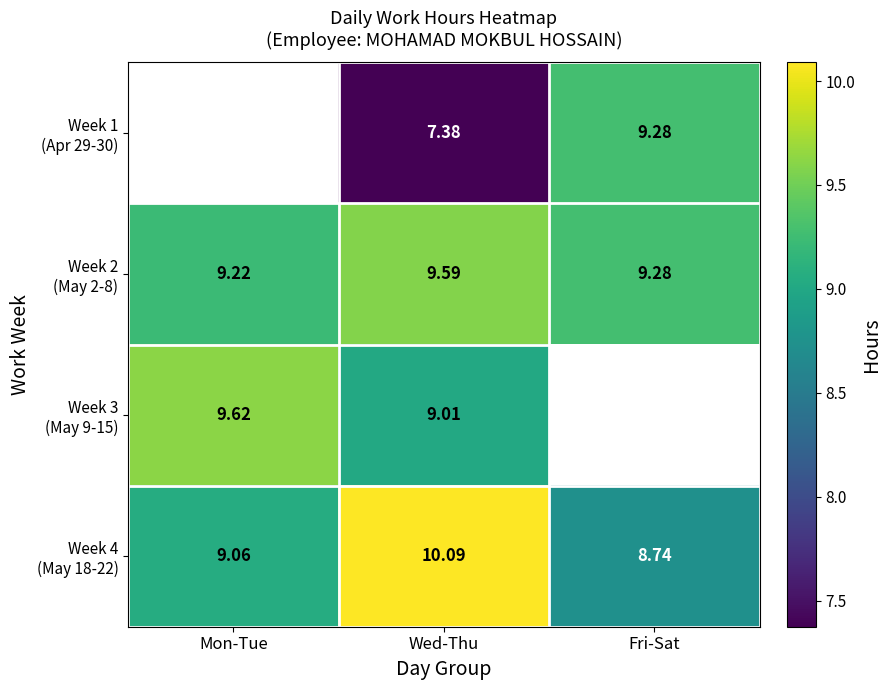

Is it true that Week 2 (May 2-8) equals 5.8 at Fri-Sat?

False